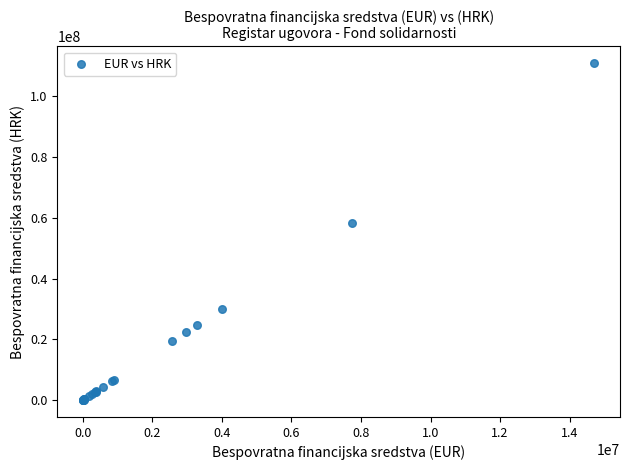

What Y value in the scatter plot is closest to 55444980?

58413523.6